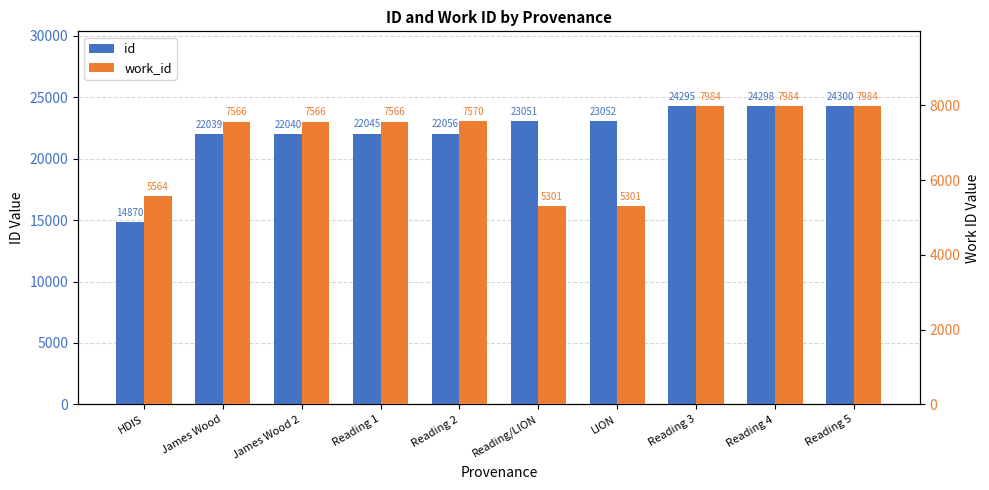

What are all the series names shown in the legend?

id, work_id